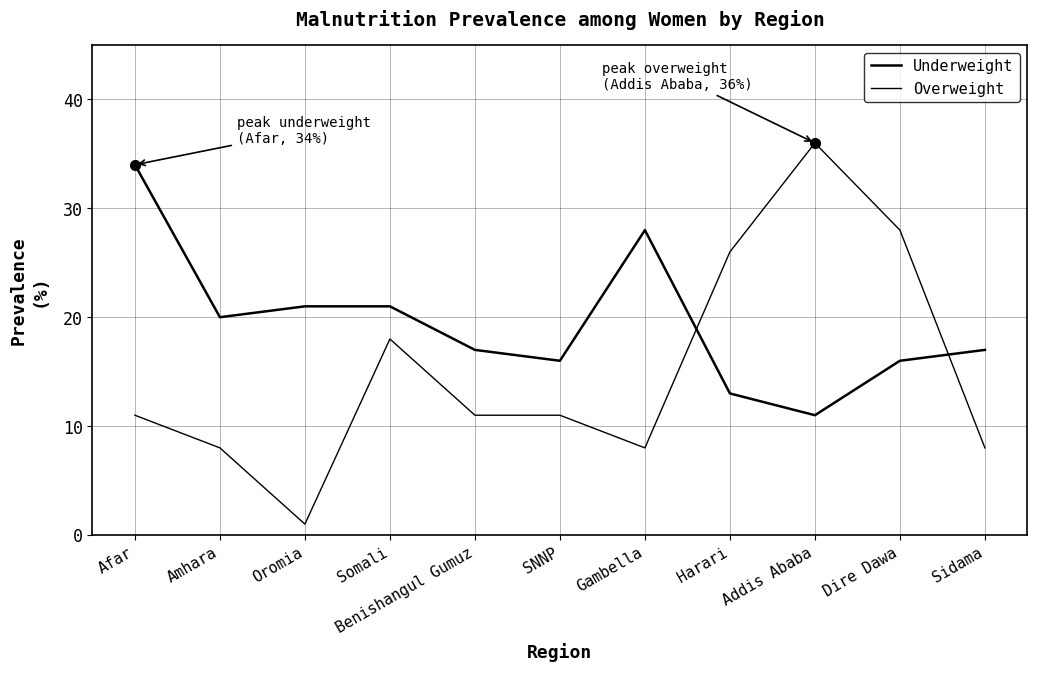

Does the chart have visible grid lines?

Yes